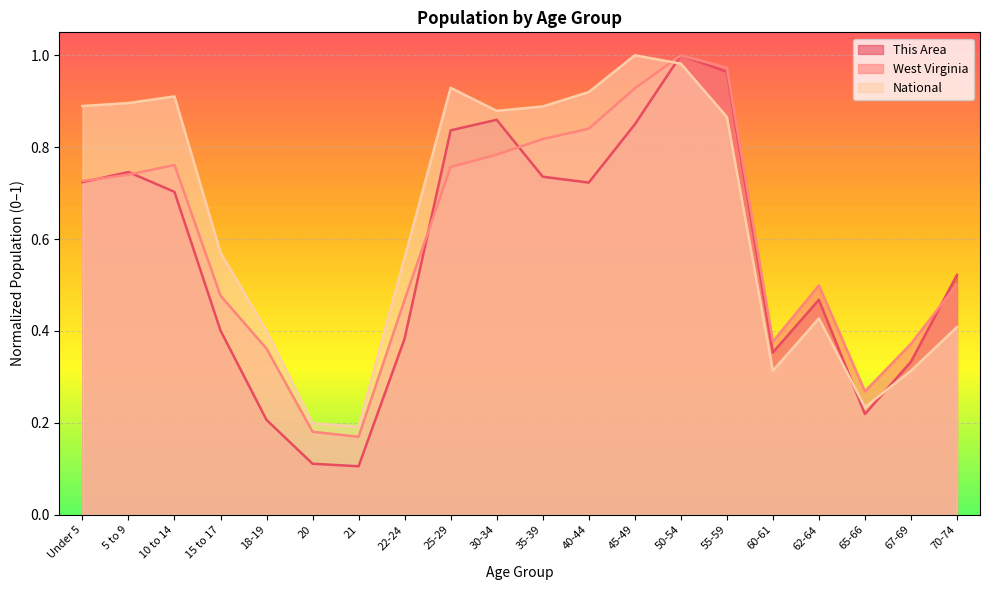

Where do National and West Virginia first cross each other?

45-49 and 50-54